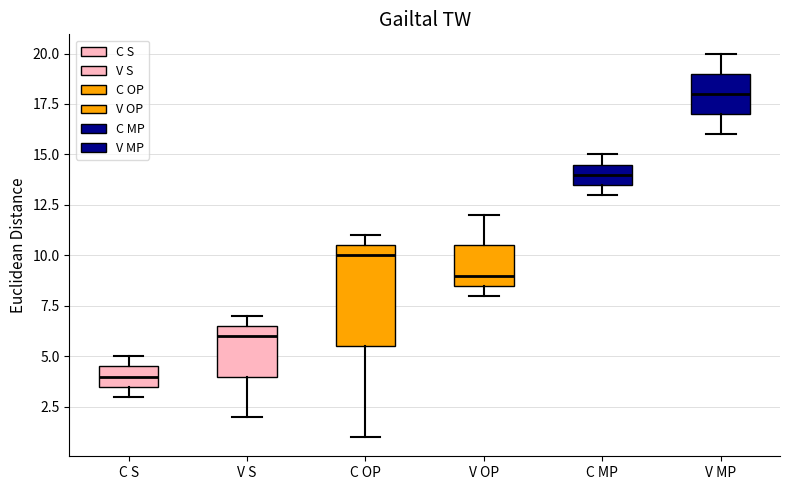

Reading left to right, read every box against the y-axis: the position of its median line, the range the box covers, and the ends of its whiskers. The values are not printed on the chart, so give them approximately, as read against the axis.

C S: median 4.0, box 3.5 to 4.5, whiskers 3.0 to 5.0
V S: median 6.0, box 4.0 to 6.5, whiskers 2.0 to 7.0
C OP: median 10.0, box 5.5 to 10.5, whiskers 1.0 to 11.0
V OP: median 9.0, box 8.5 to 10.5, whiskers 8.0 to 12.0
C MP: median 14.0, box 13.5 to 14.5, whiskers 13.0 to 15.0
V MP: median 18.0, box 17.0 to 19.0, whiskers 16.0 to 20.0